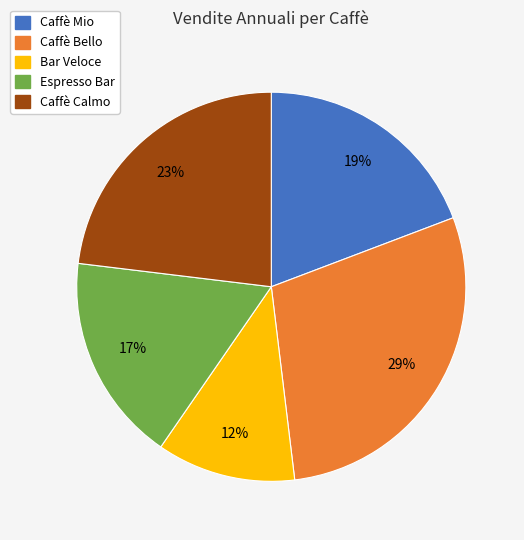

Is Caffè Bello the majority of the pie?

No